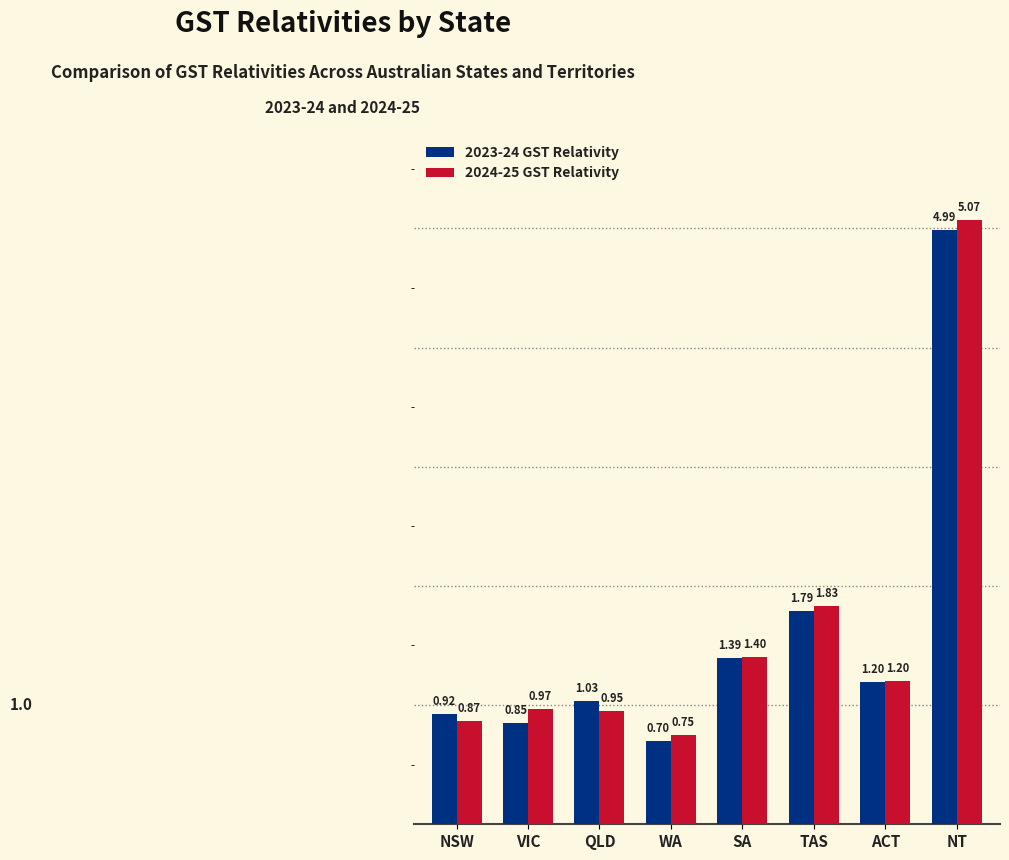

What position from the left is WA?

4